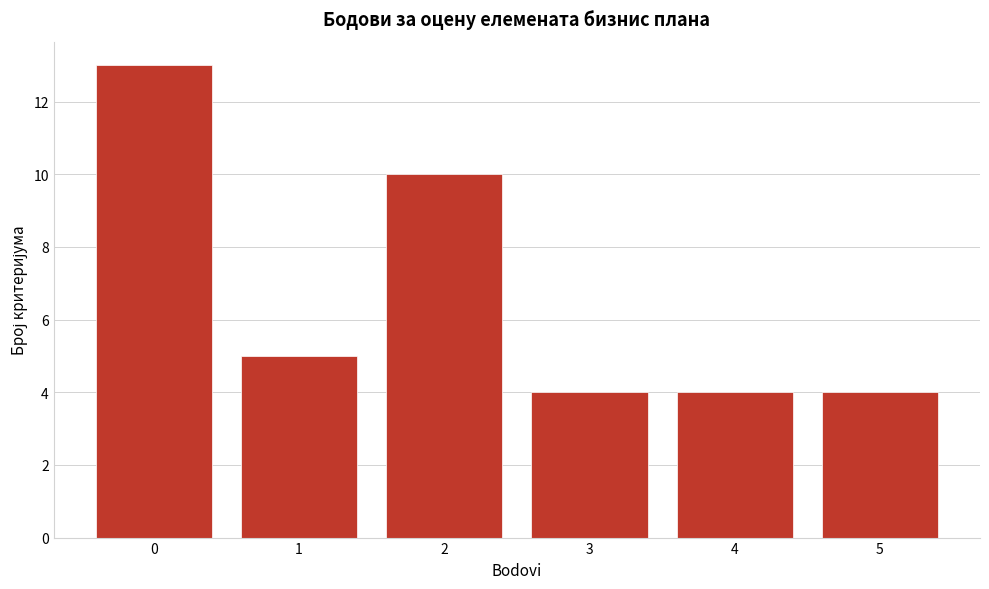

Reading left to right, list all the values displayed in this chart.

13	5	10	4	4	4